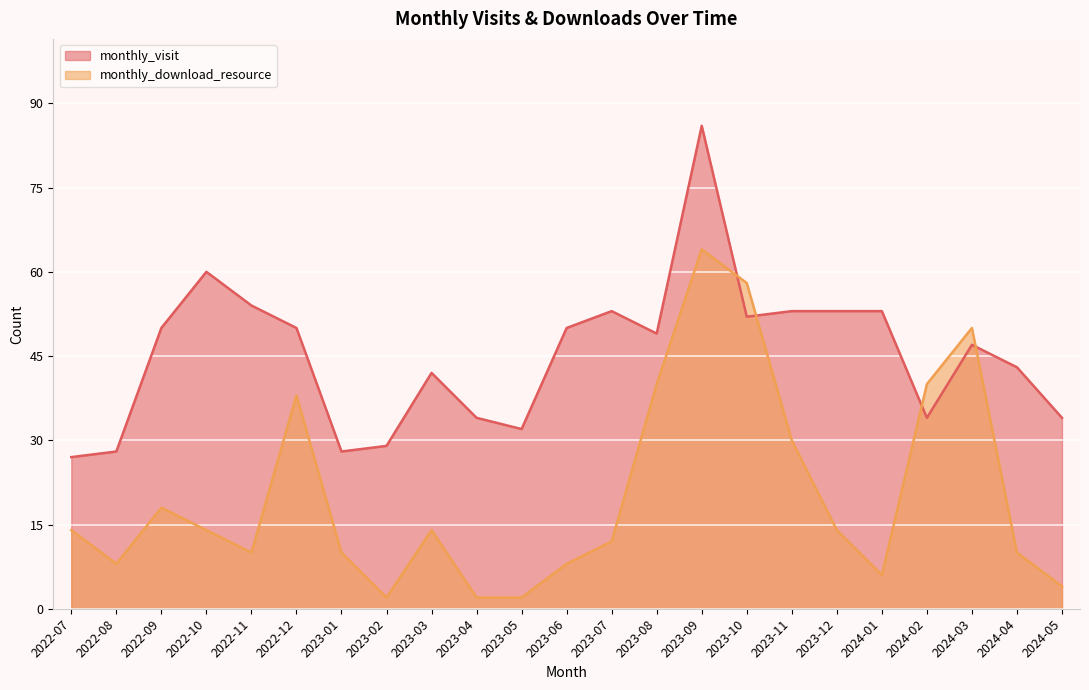

What is the difference between the monthly_visit values at 2024-01 and 2022-09?

3